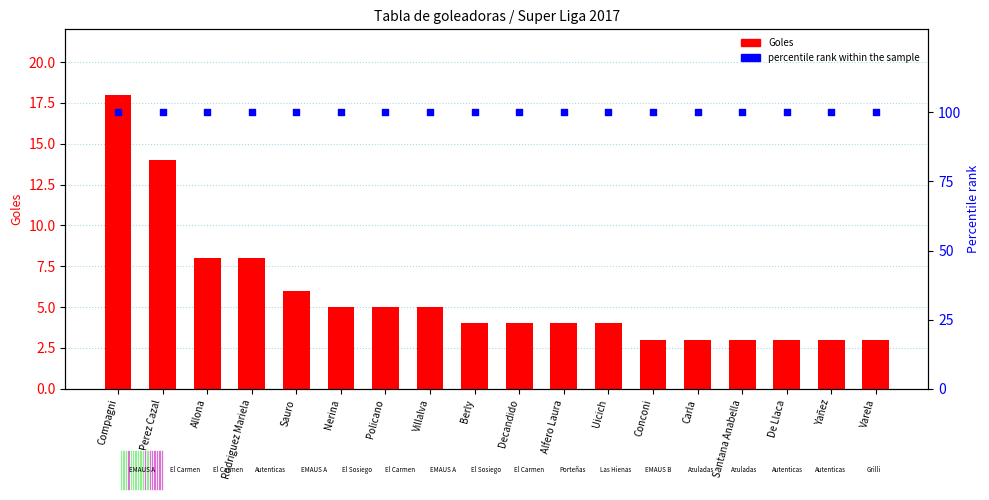

Which series contains the lowest Y value?

Goles